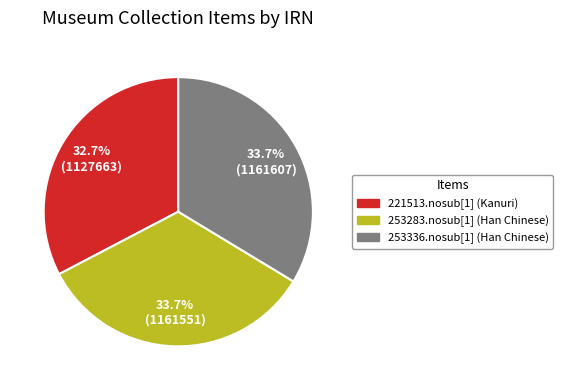

How much of the chart is everything except 221513.nosub[1] (Kanuri)?

67.3%